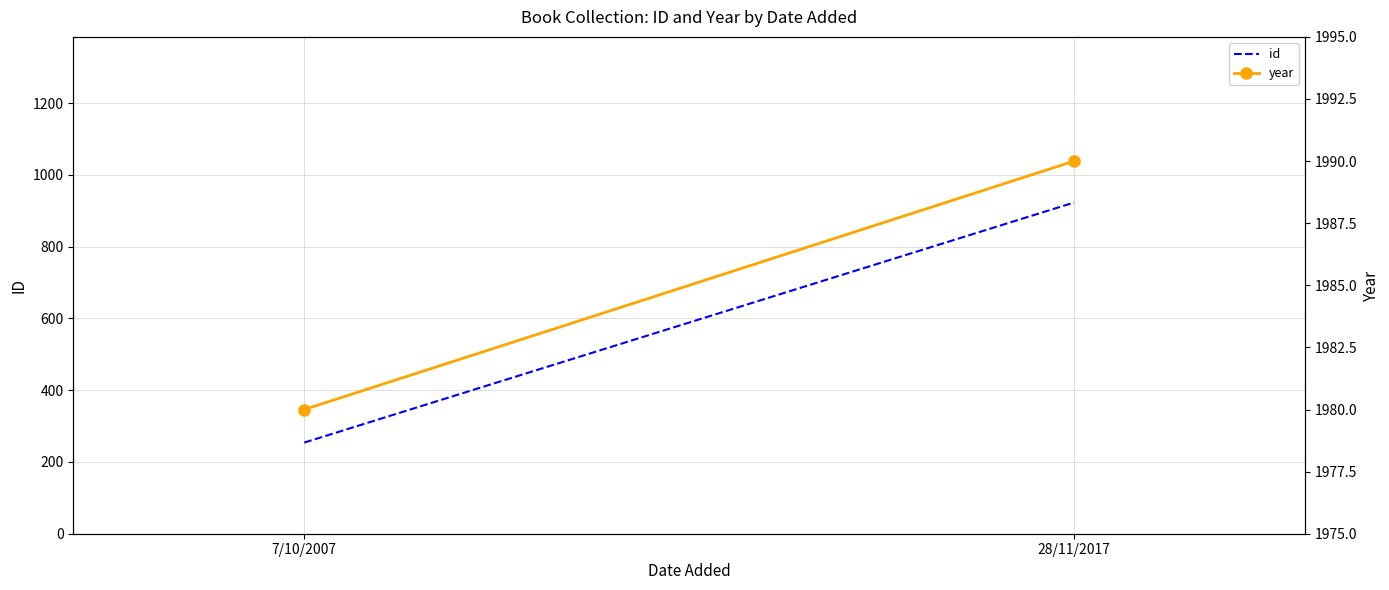

What is the sum of all year values?

3970